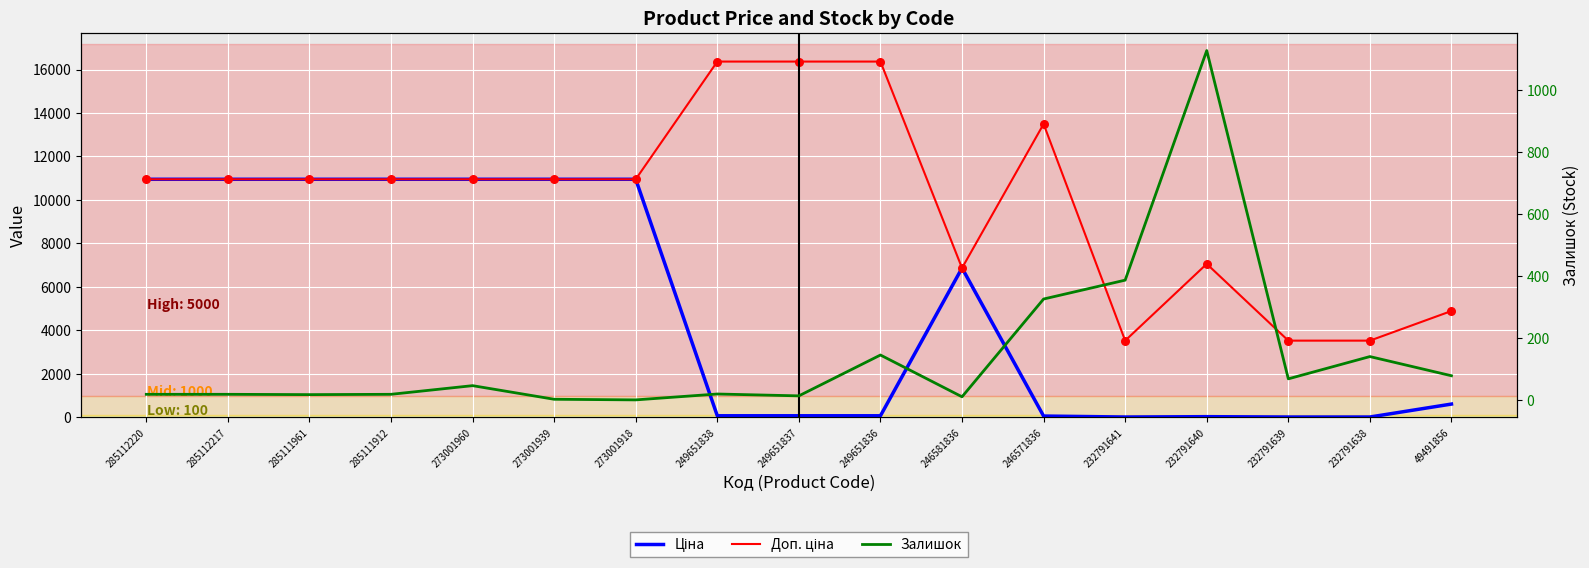

Is the value of Залишок at 285112220 greater than the value of Ціна at 285111961?

No